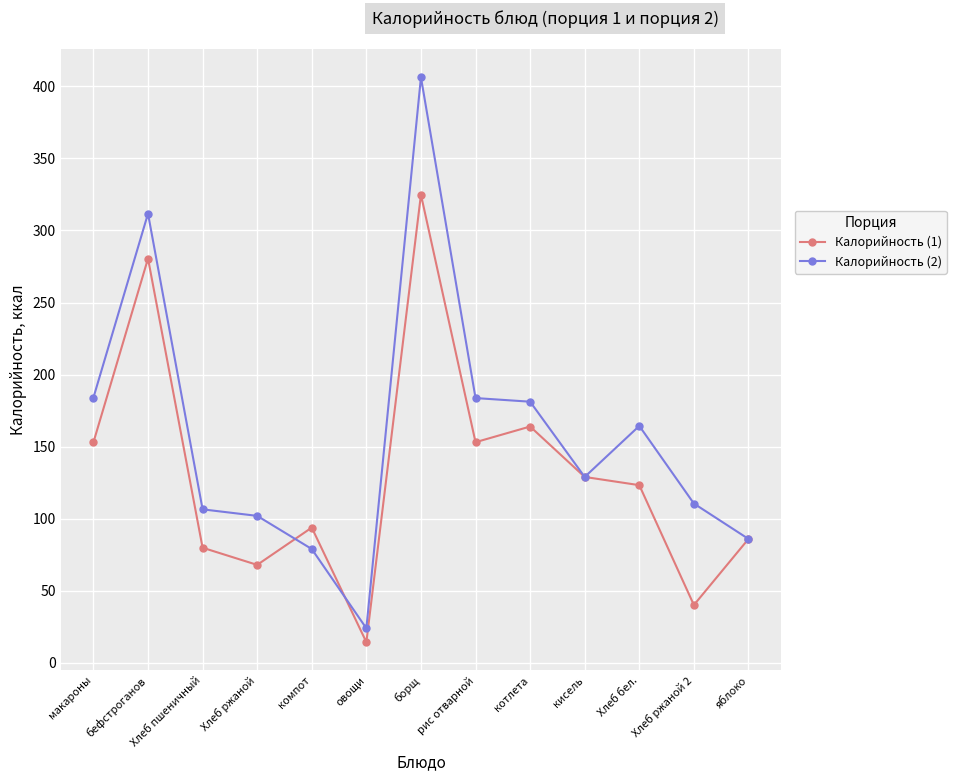

Which label corresponds to the smallest value in the chart?

овощи